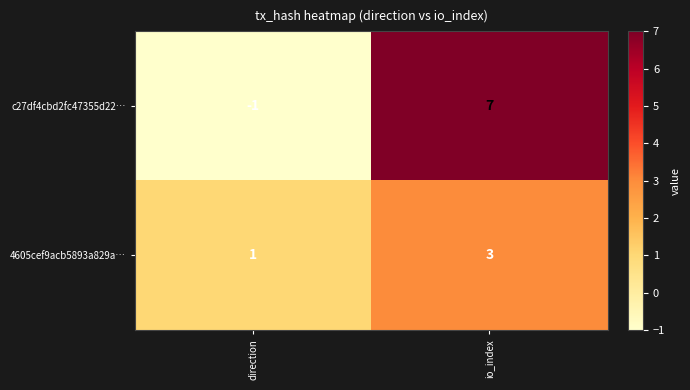

At which label is 4605cef9acb5893a829a… closest to 2?

direction